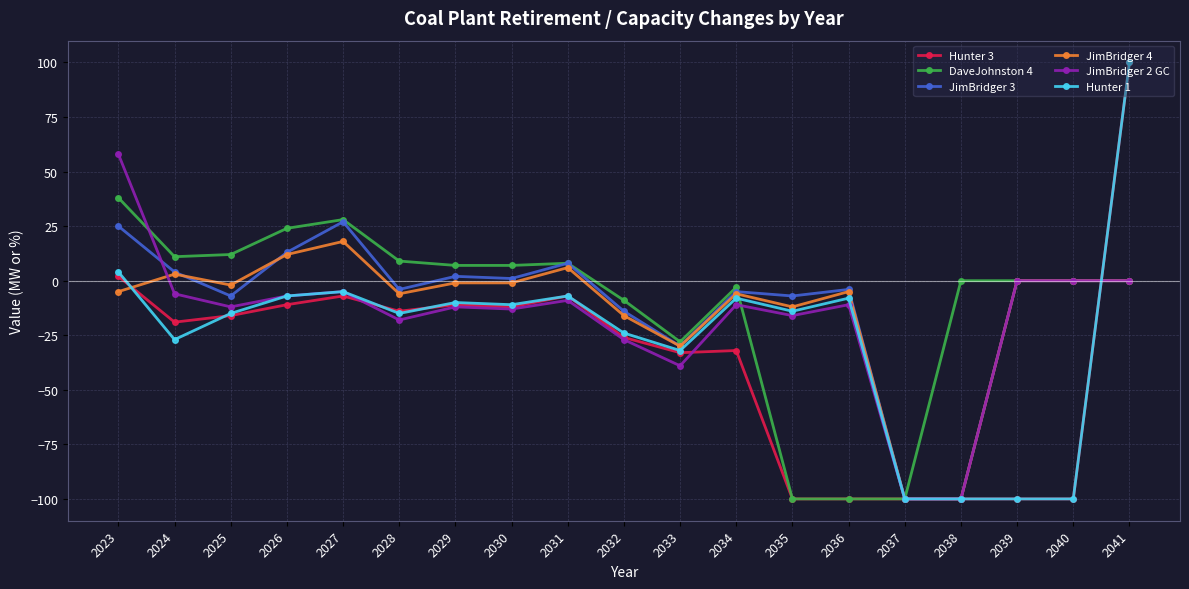

Reading left to right, transcribe all the data shown in this chart.

Hunter 3: 2	-19	-16	-11	-7	-14	-11	-12	-7	-26	-33	-32	-100	-100	-100	-100	-100	-100	100
DaveJohnston 4: 38	11	12	24	28	9	7	7	8	-9	-28	-3	-100	-100	-100	0	0	0	0
JimBridger 3: 25	4	-7	13	27	-4	2	1	8	-14	-30	-5	-7	-4	-100	-100	0	0	0
JimBridger 4: -5	3	-2	12	18	-6	-1	-1	6	-16	-30	-6	-12	-5	-100	-100	0	0	0
JimBridger 2 GC: 58	-6	-12	-7	-5	-18	-12	-13	-9	-27	-39	-11	-16	-11	-100	-100	0	0	0
Hunter 1: 4	-27	-15	-7	-5	-15	-10	-11	-7	-24	-32	-8	-14	-8	-100	-100	-100	-100	100